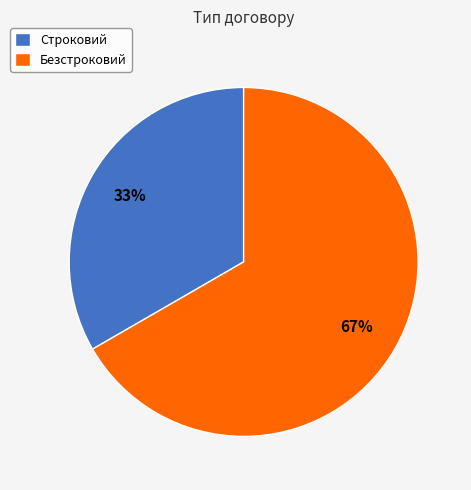

Is there any slice that represents more than half of the pie?

Yes